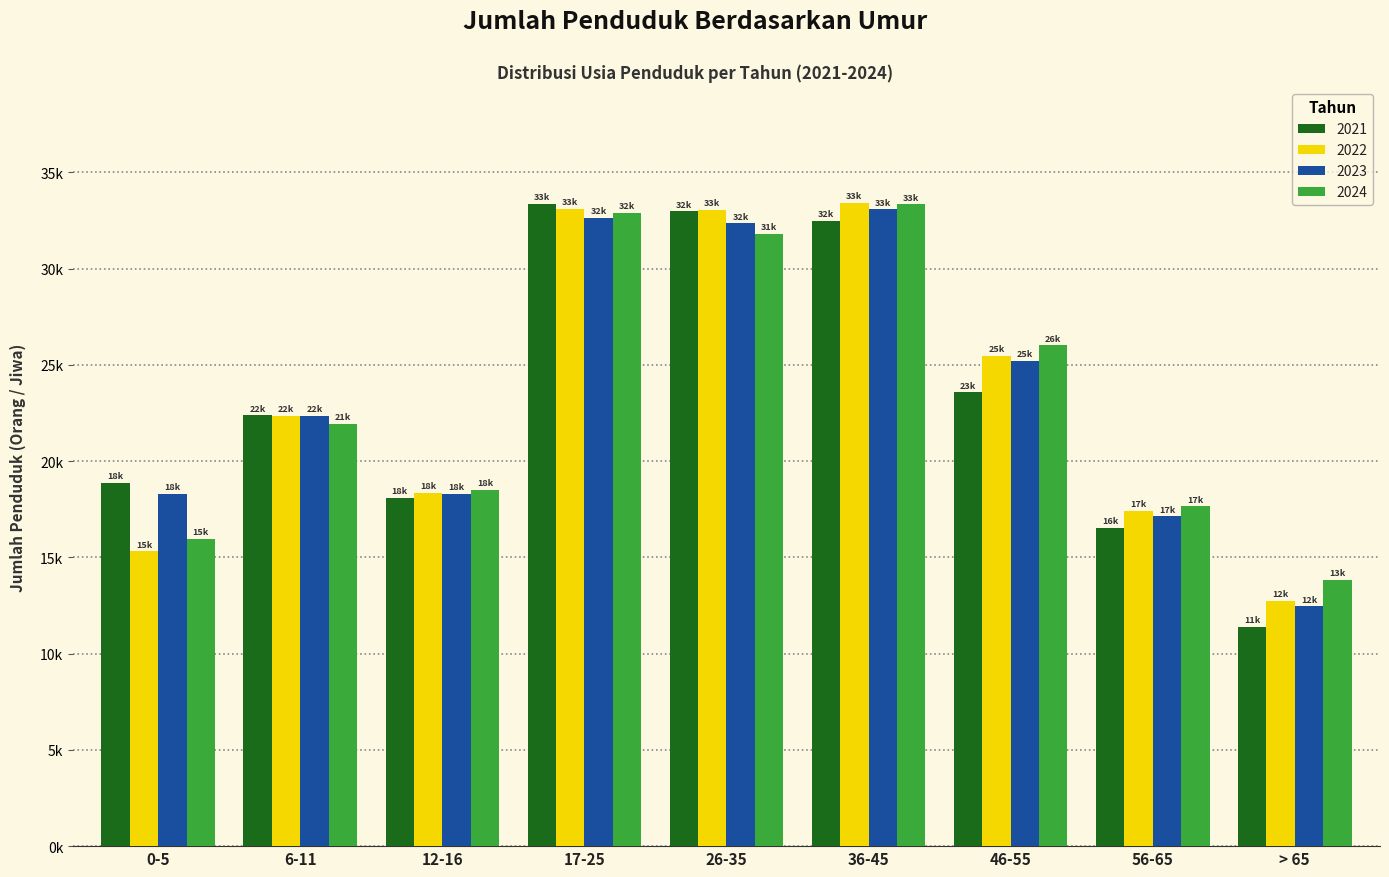

What are all the series names shown in the legend?

2021, 2022, 2023, 2024